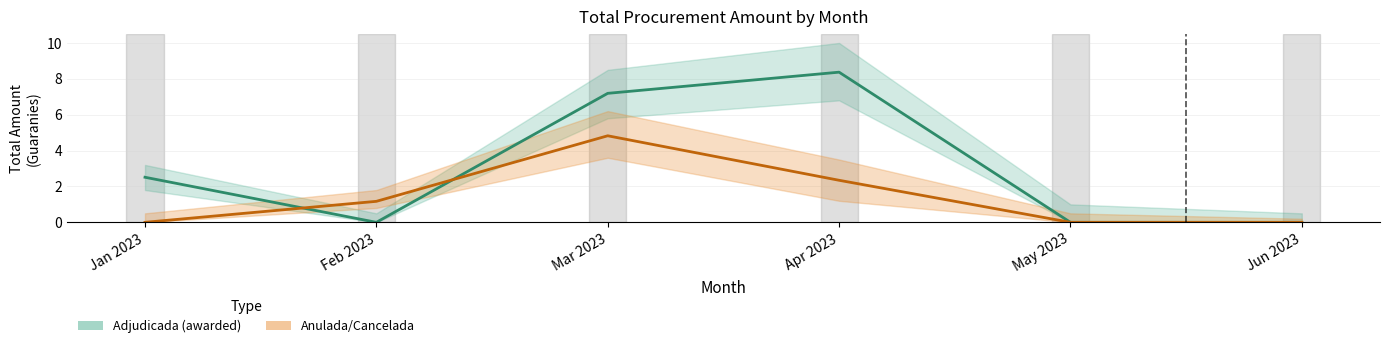

Rank the series by their maximum value, from lowest to highest.

Anulada/Cancelada, Adjudicada (awarded)